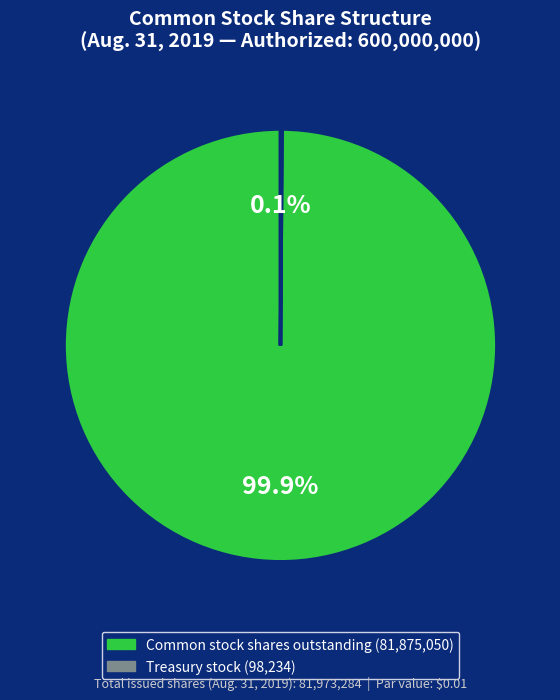

To the nearest percent, what is the average slice percentage?

50%